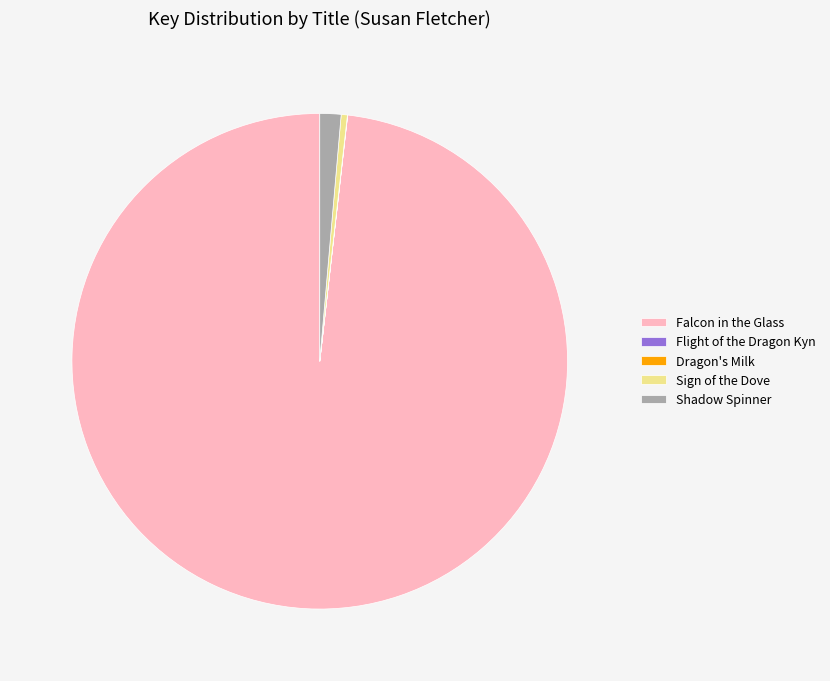

Is there a majority slice in this chart?

Yes